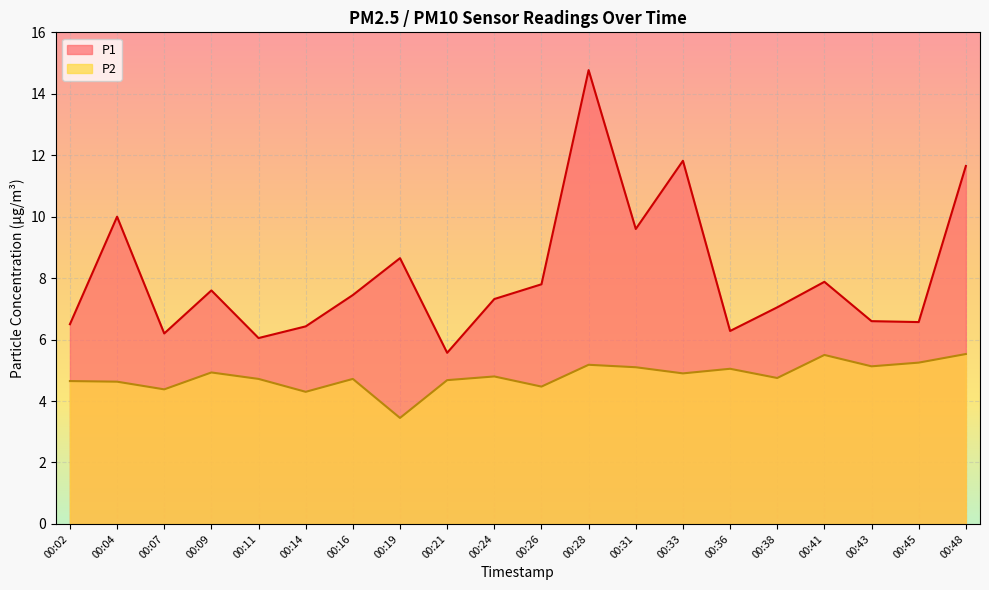

Where is the first local minimum for P1?

00:07